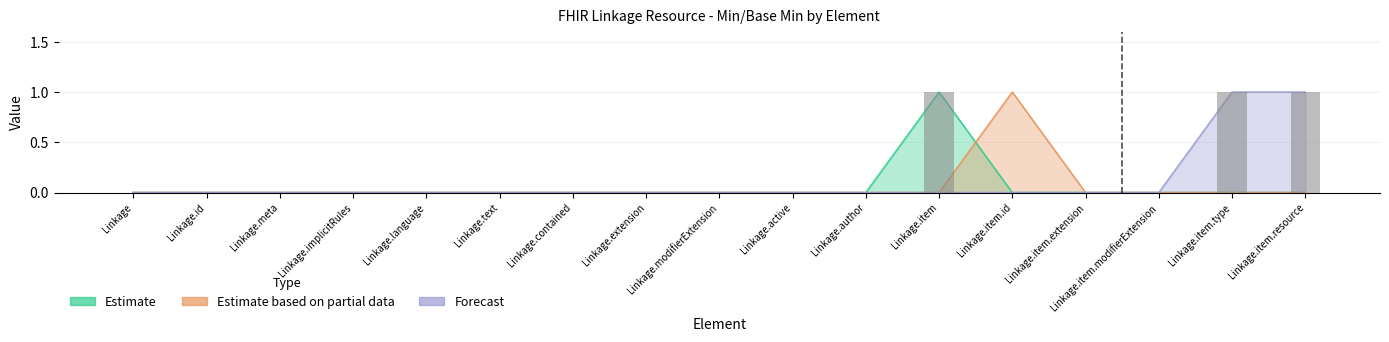

What is the difference between the second highest and second lowest values?

1